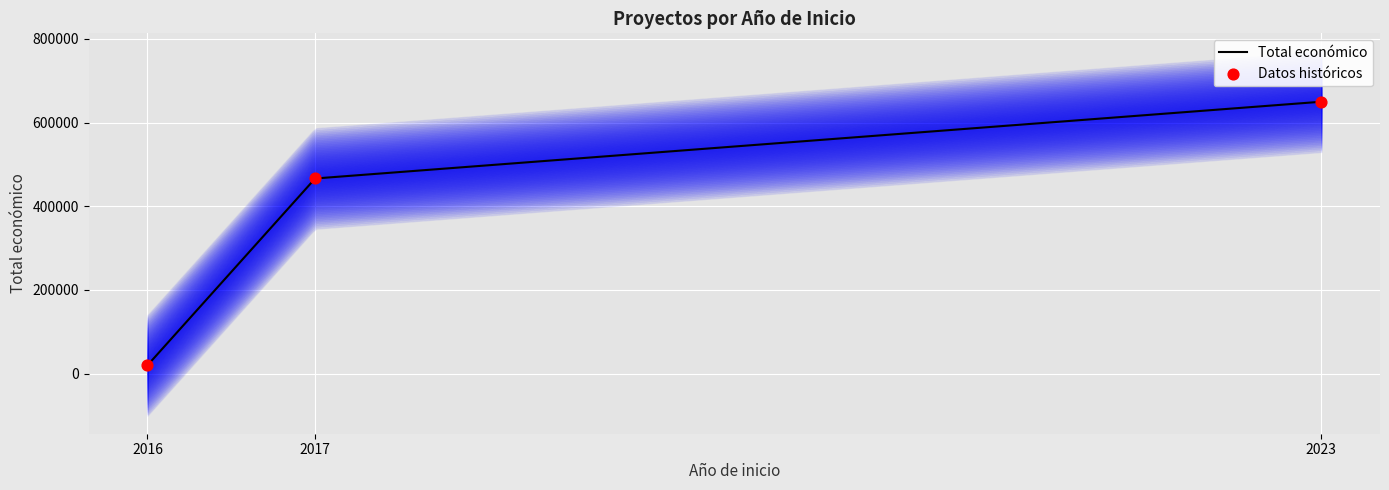

Which has a higher value, 2017 or 2016?

2017